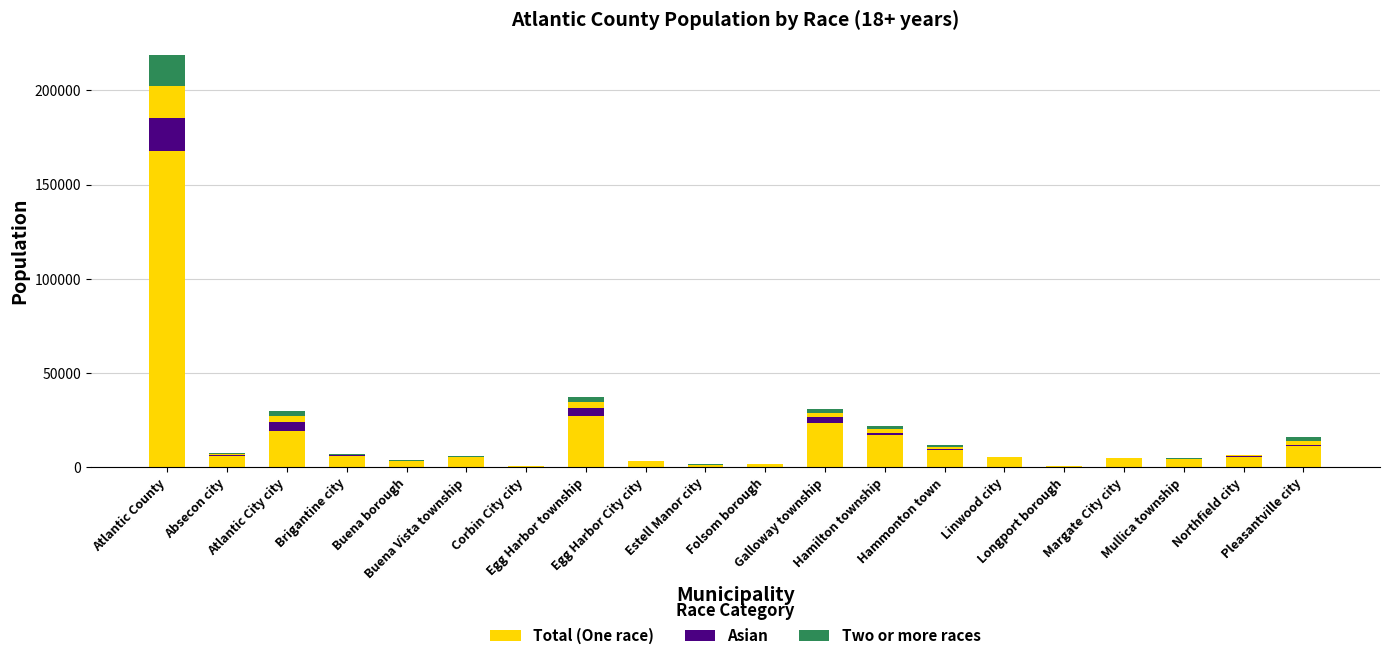

Read the Asian value at Pleasantville city, to the nearest 100.

400